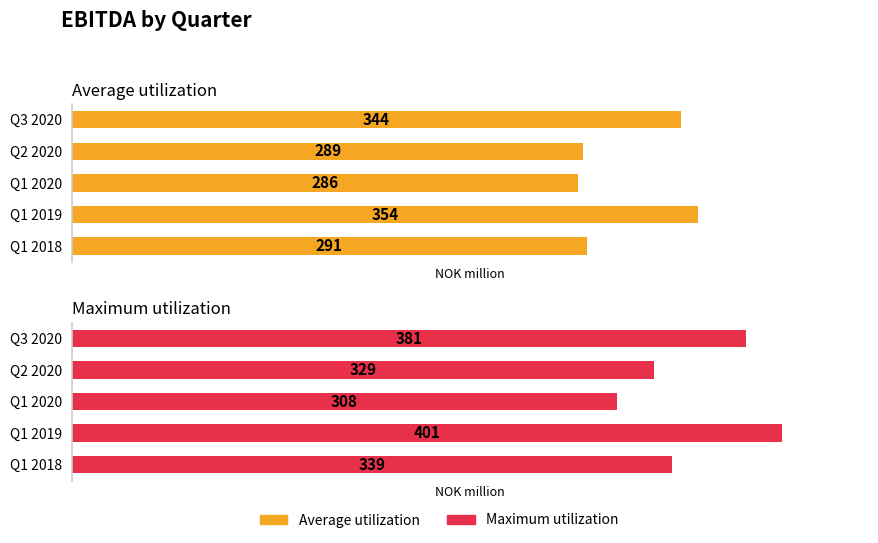

Which series has the widest spread of values?

Maximum utilization